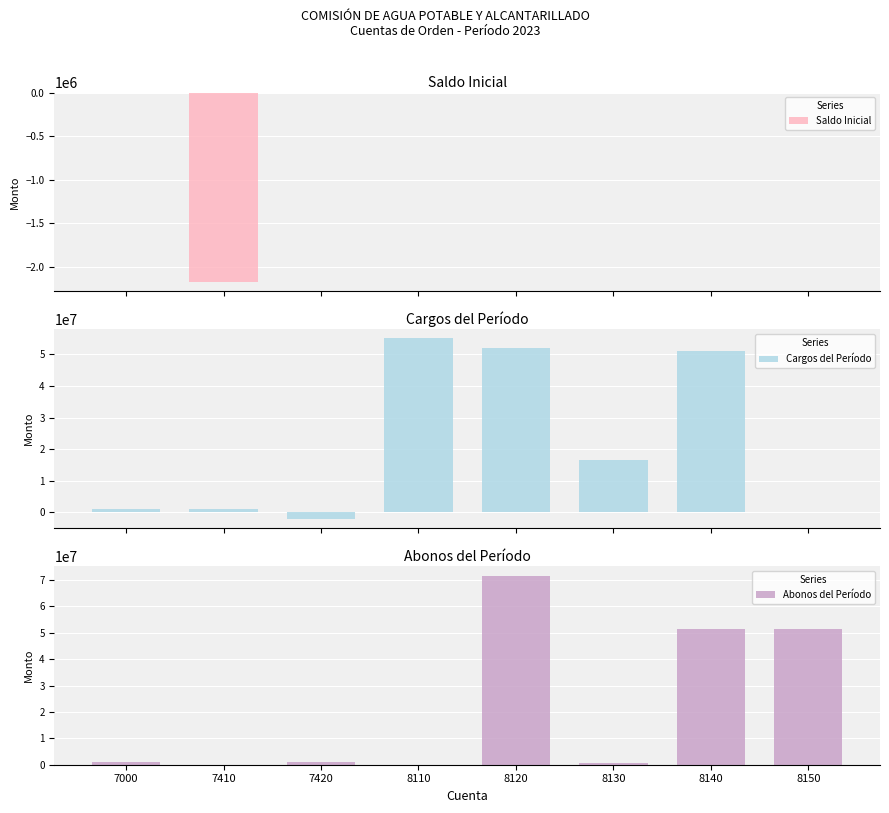

Reading left to right, what are all the values shown in this chart?

Saldo Inicial: 0.0	-2174574.0	0.0	0.0	0.0	0.0	0.0	0.0
Cargos del Período: 1083574.0	1083574.0	-2174574.0	55111486.6	51984434.6	16567227.7	51251324.5	0.0
Abonos del Período: 1083574.0	0.0	1083574.0	0.0	71678714.3	733110.2	51251324.5	51251324.5